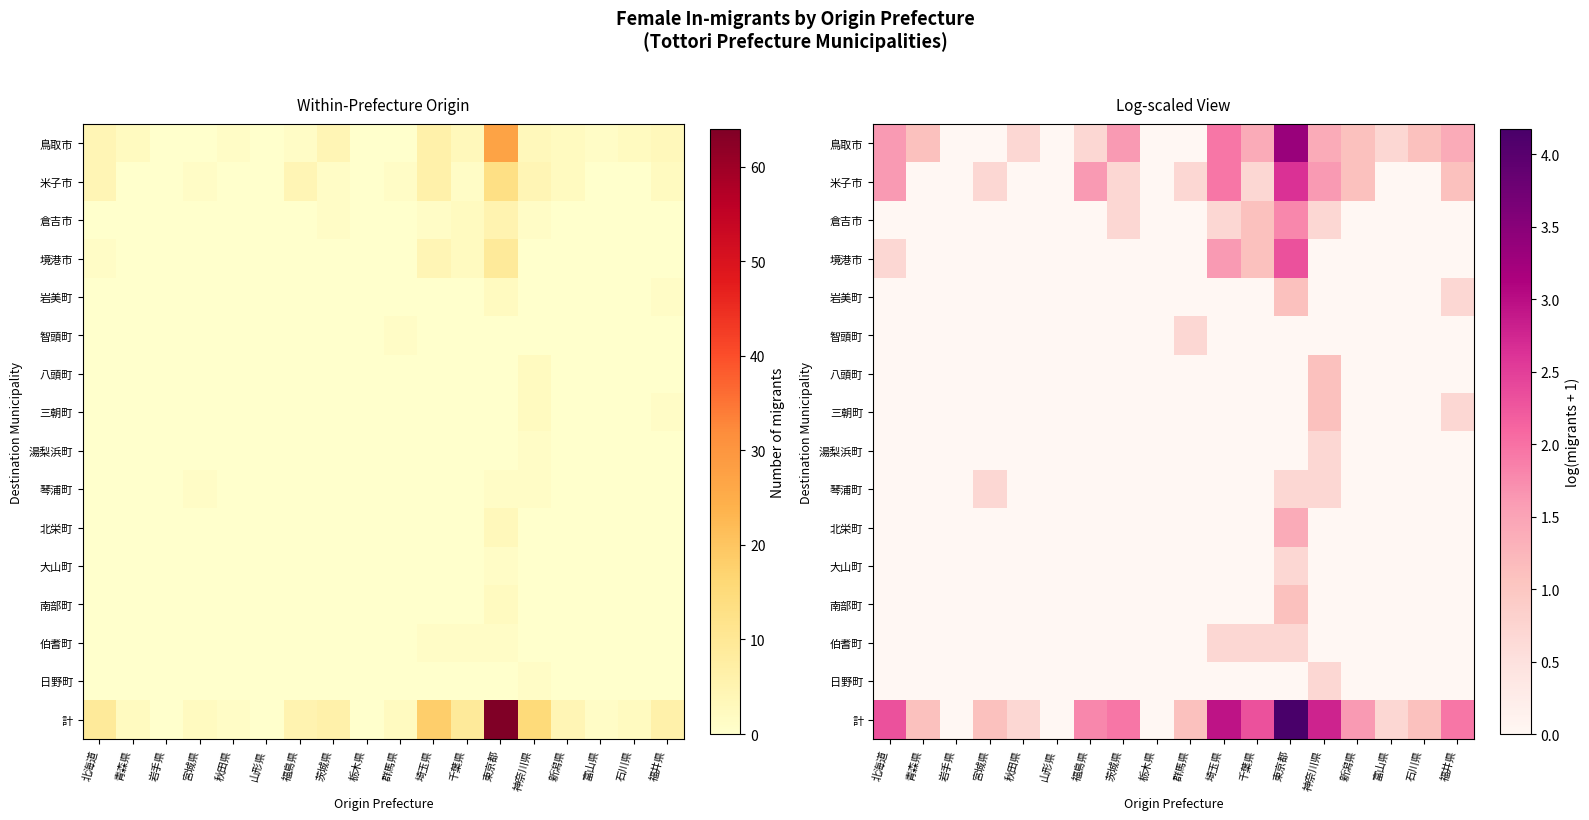

Which series has the widest spread of values?

計